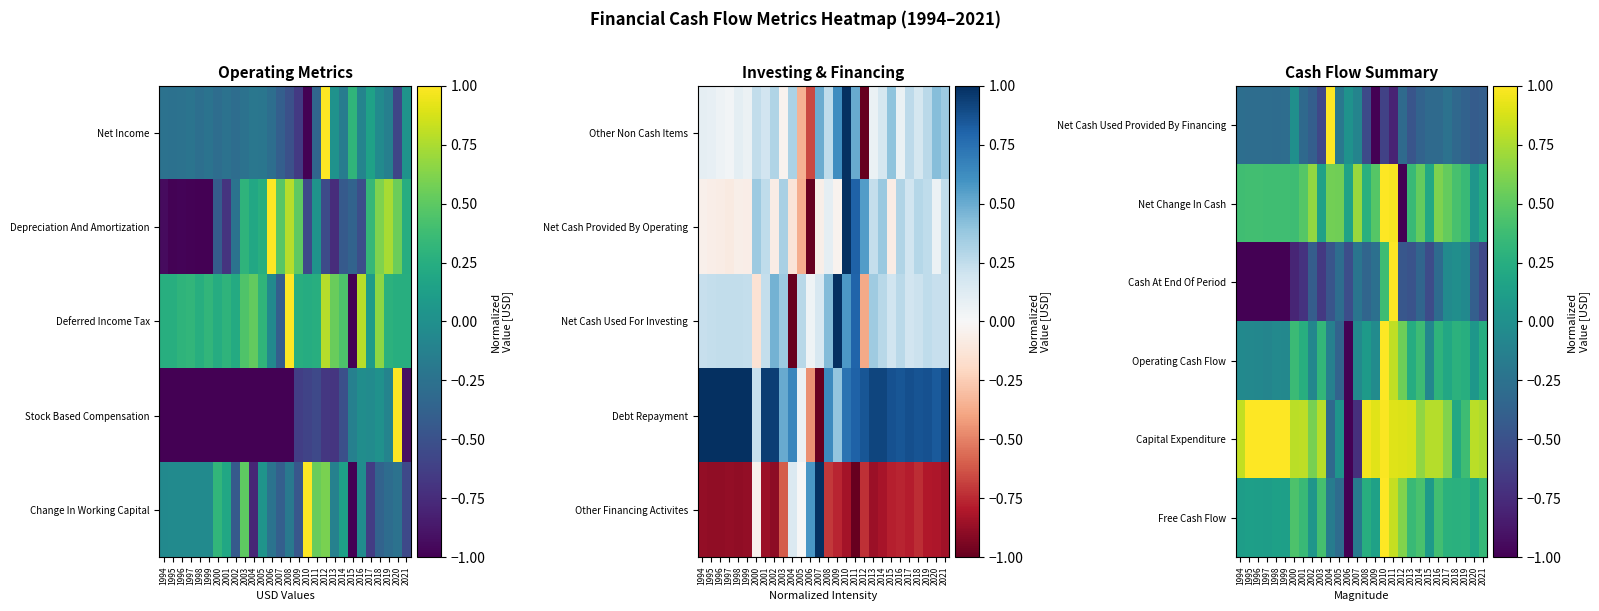

How many data points in Net Cash Used Provided By Financing are less than 0?

26